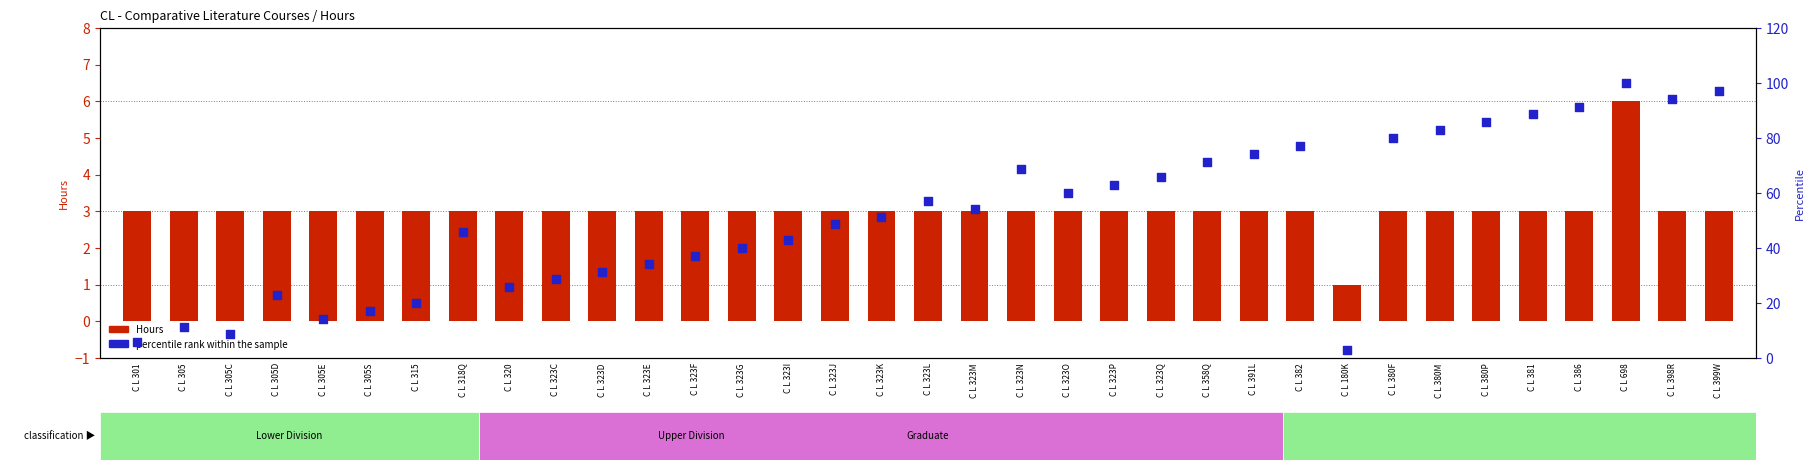

Which series has the largest total across all categories?

Percentile rank